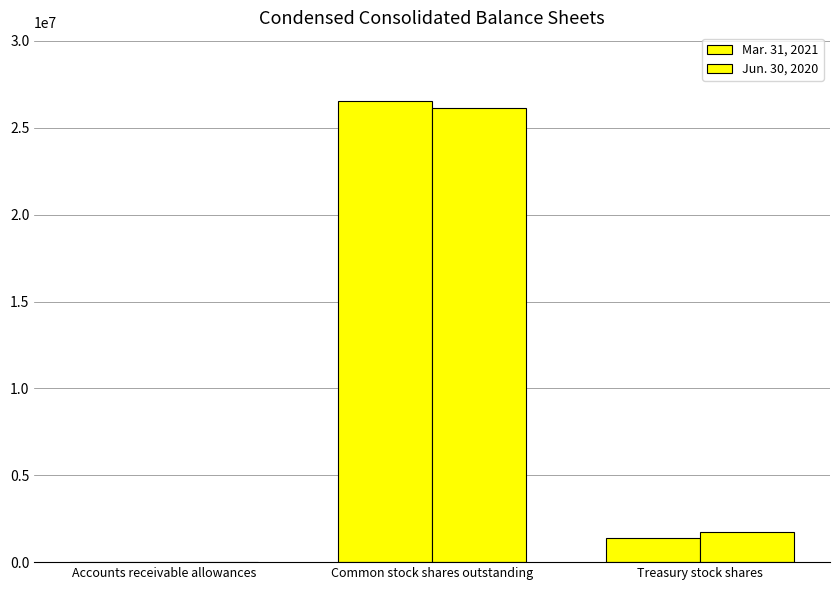

How many groups of bars are there?

3